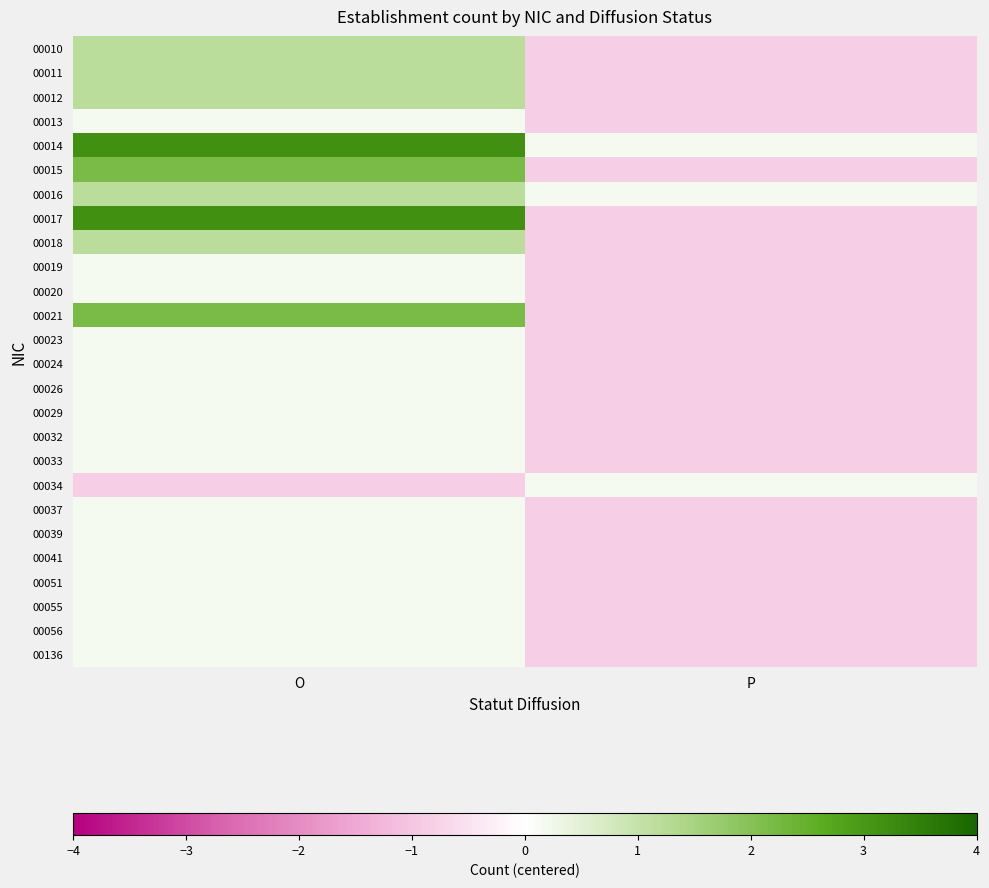

Reading left to right, extract all data points from this chart.

00010: O=1.2	P=-0.8
00011: O=1.2	P=-0.8
00012: O=1.2	P=-0.8
00013: O=0.2	P=-0.8
00014: O=3.2	P=0.2
00015: O=2.2	P=-0.8
00016: O=1.2	P=0.2
00017: O=3.2	P=-0.8
00018: O=1.2	P=-0.8
00019: O=0.2	P=-0.8
00020: O=0.2	P=-0.8
00021: O=2.2	P=-0.8
00023: O=0.2	P=-0.8
00024: O=0.2	P=-0.8
00026: O=0.2	P=-0.8
00029: O=0.2	P=-0.8
00032: O=0.2	P=-0.8
00033: O=0.2	P=-0.8
00034: O=-0.8	P=0.2
00037: O=0.2	P=-0.8
00039: O=0.2	P=-0.8
00041: O=0.2	P=-0.8
00051: O=0.2	P=-0.8
00055: O=0.2	P=-0.8
00056: O=0.2	P=-0.8
00136: O=0.2	P=-0.8